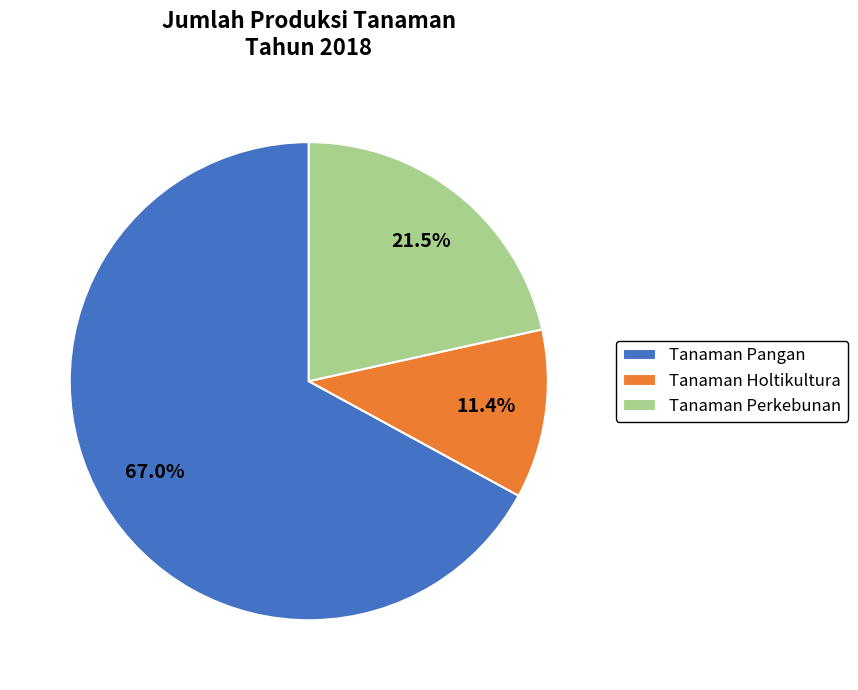

Which slice represents more than half of the pie?

Tanaman Pangan